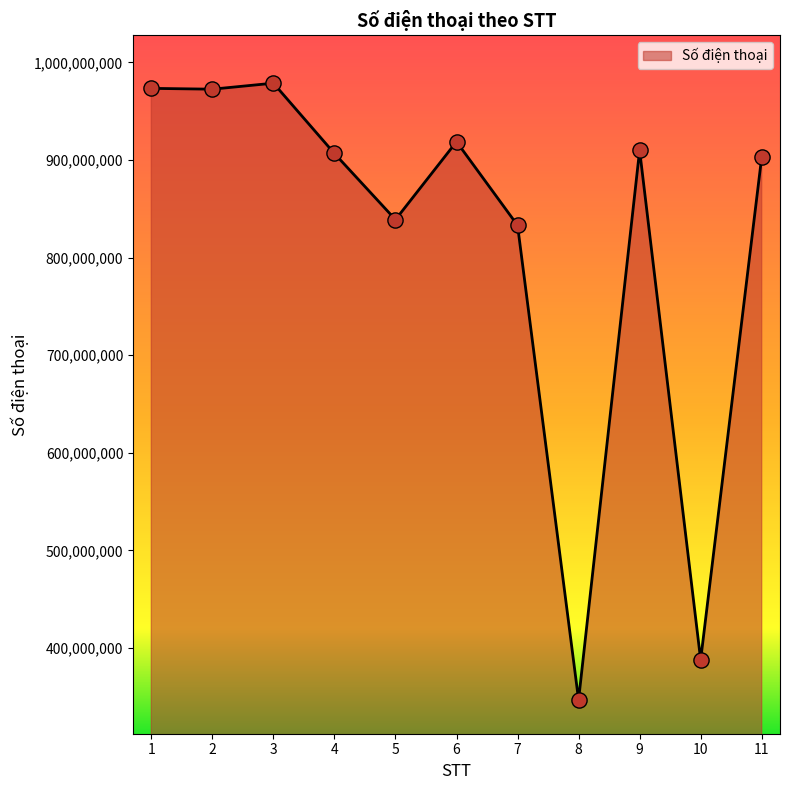

What is the ratio of the value at 1 to the value at 5?

1.2